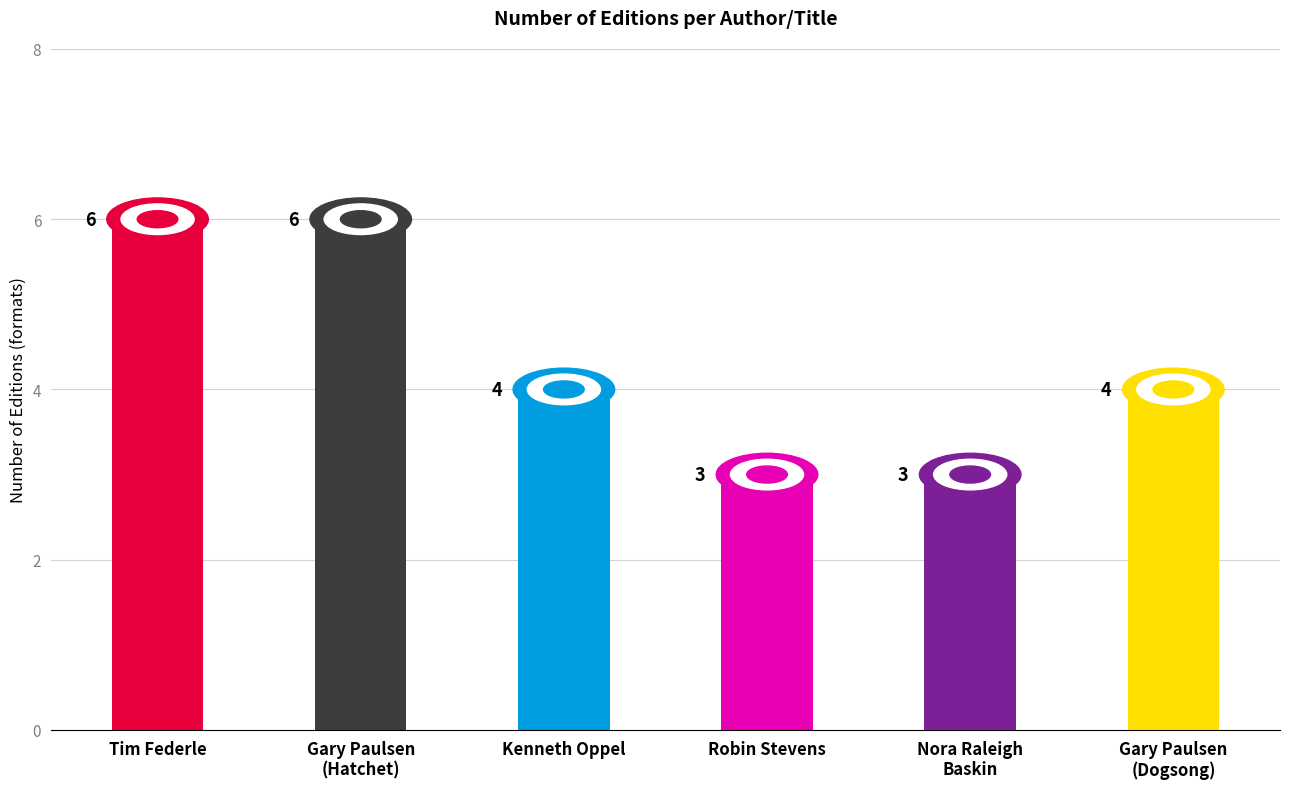

What position from the left is Robin Stevens?

4